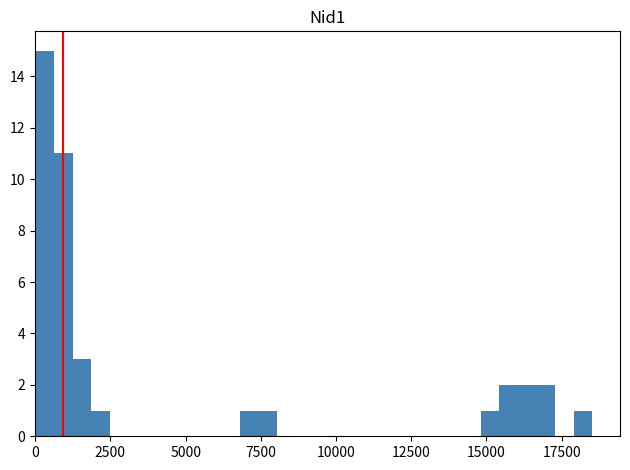

Read against the x-axis, roughly where is the centre of the tallest bar?

500